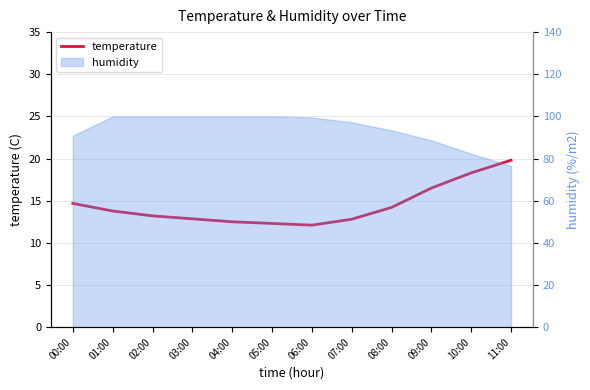

Where is the first local minimum?

06:00